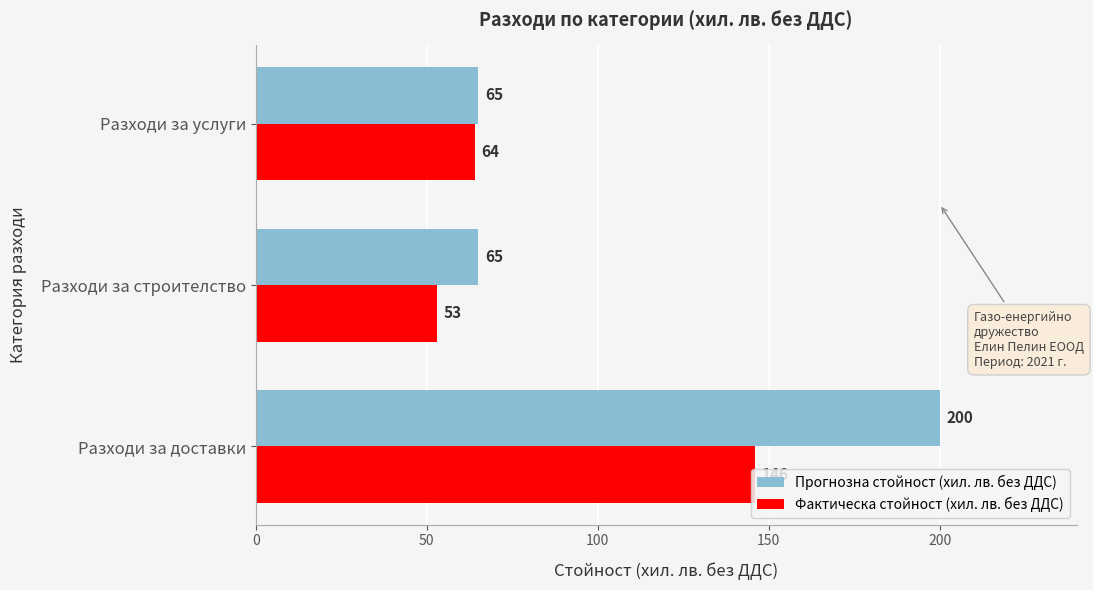

Rank the series by their maximum value, from highest to lowest.

Прогнозна стойност (хил. лв. без ДДС), Фактическа стойност (хил. лв. без ДДС)